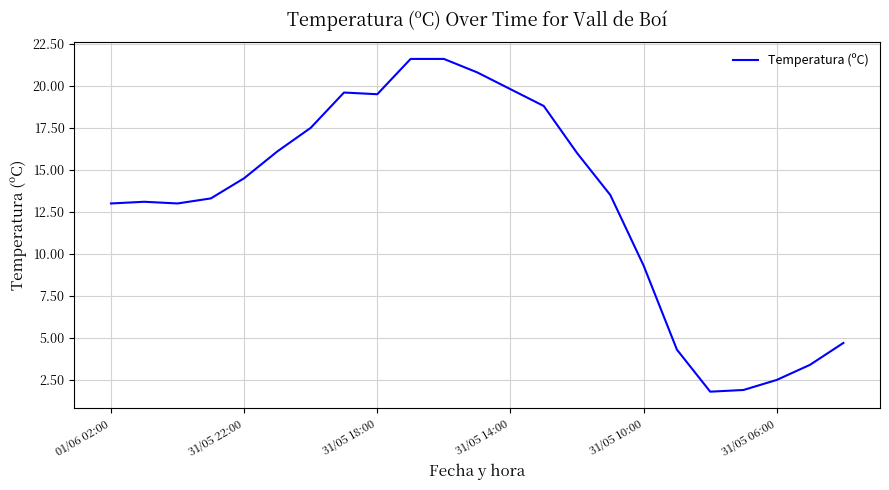

What is the smallest value displayed?

1.8